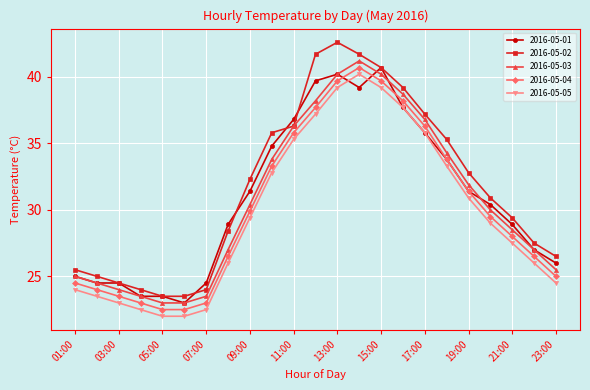

What is the difference between the second highest and minimum values in the 2016-05-05 series?

17.2